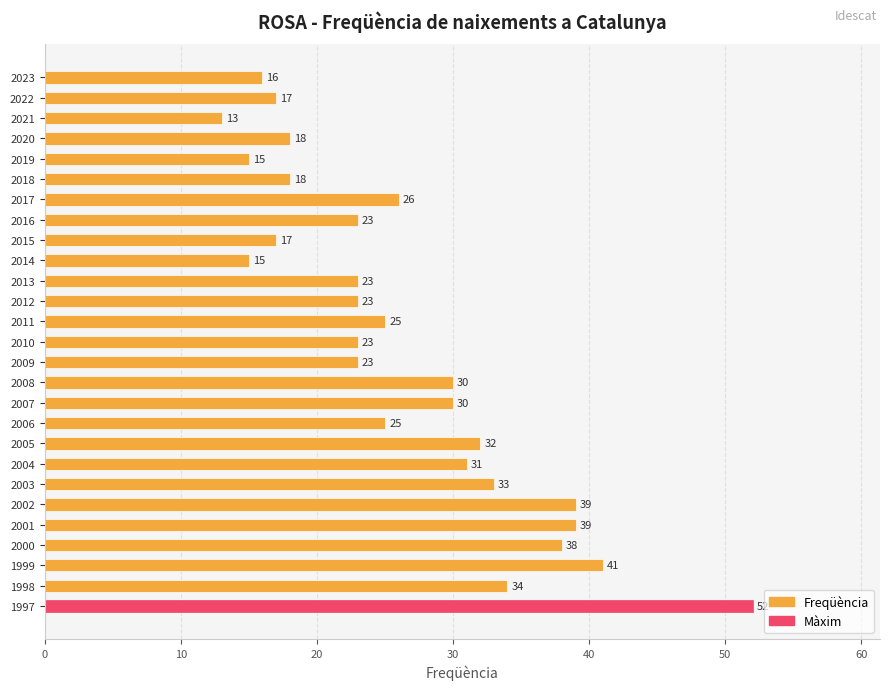

How many series are shown in this chart?

1